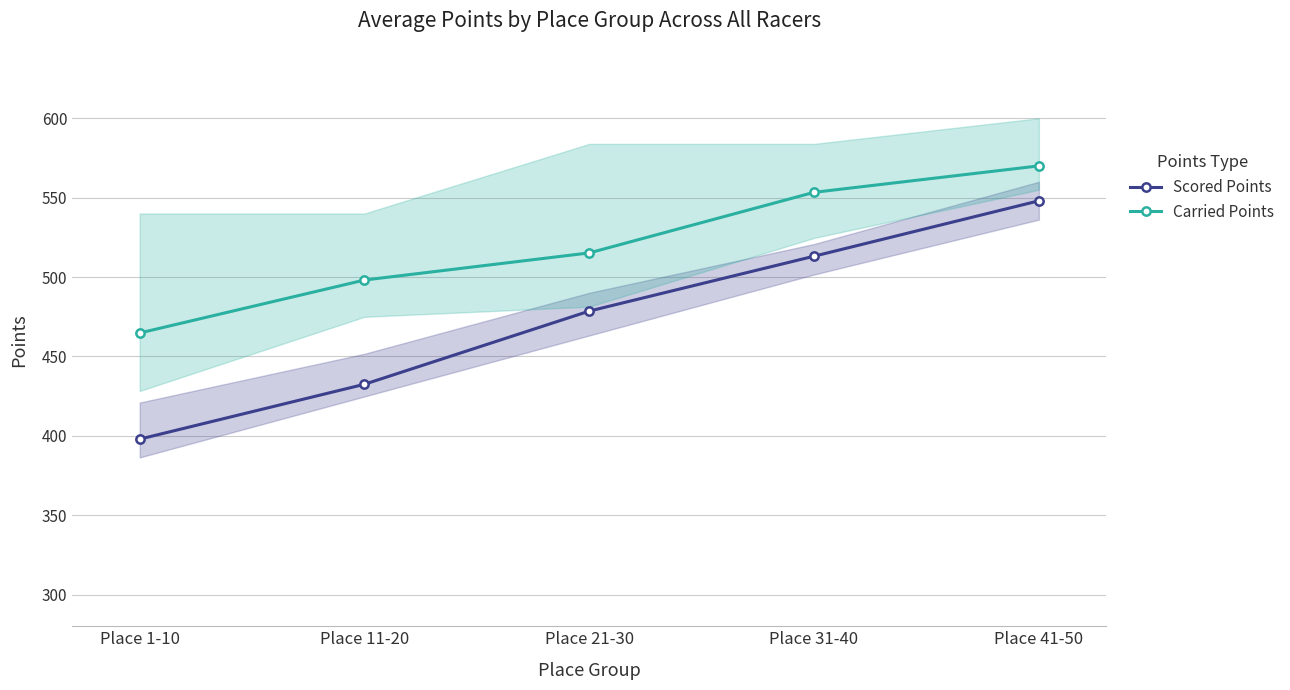

Rank the categories by Scored Points value from highest to lowest.

Place 41-50, Place 31-40, Place 21-30, Place 11-20, Place 1-10